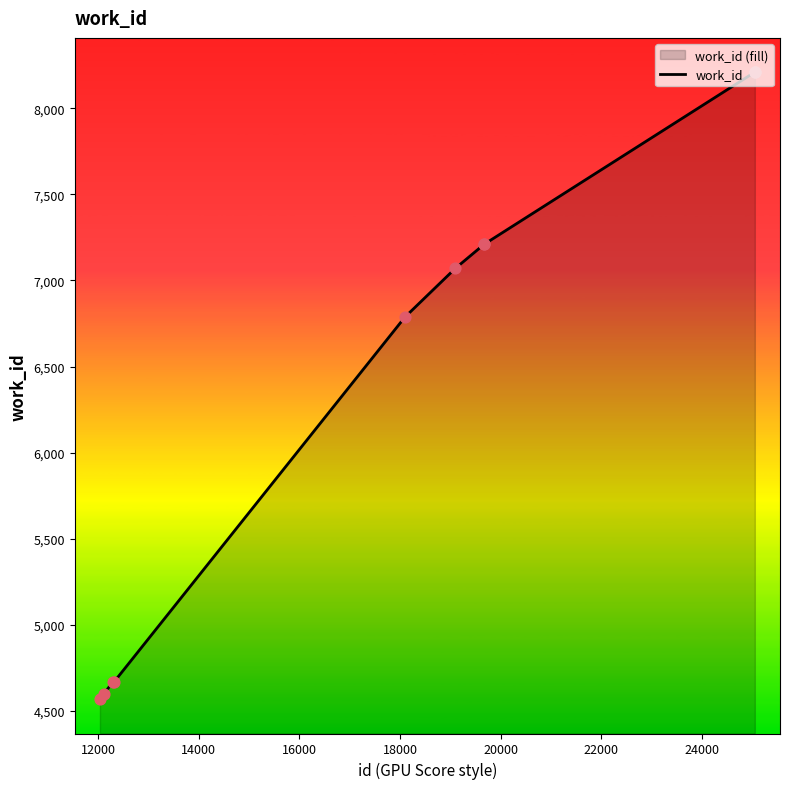

What is the smallest value displayed?

4569